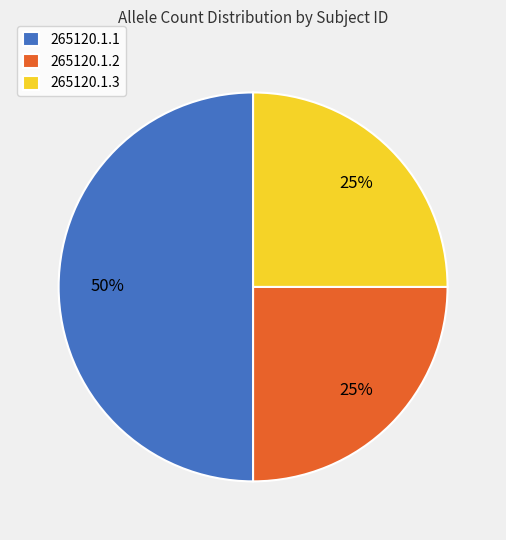

Does 265120.1.2 represent more than half of the total?

No